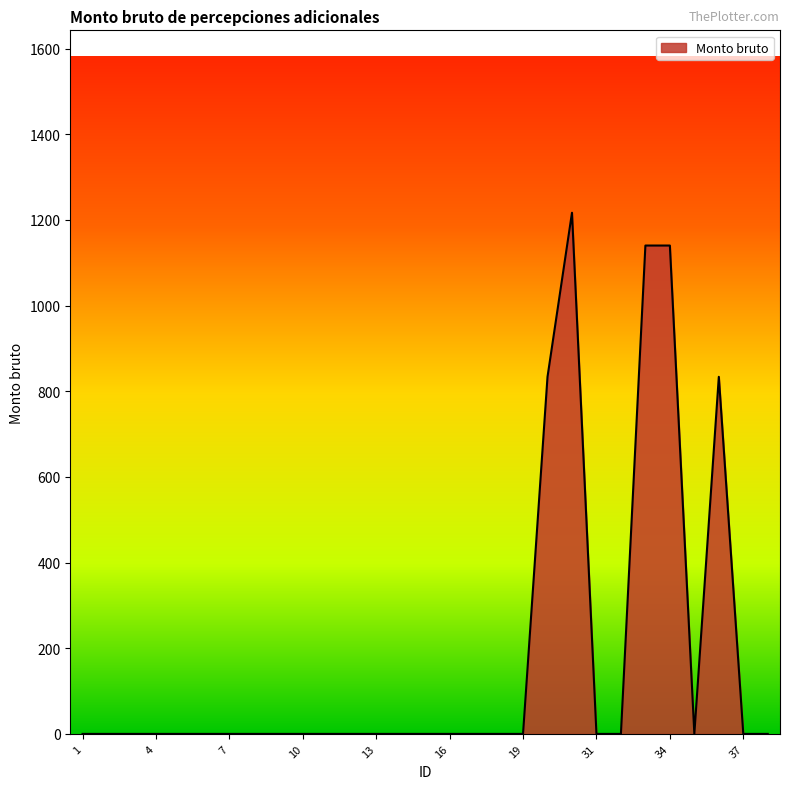

What is the difference between the maximum and minimum values?

1216.8